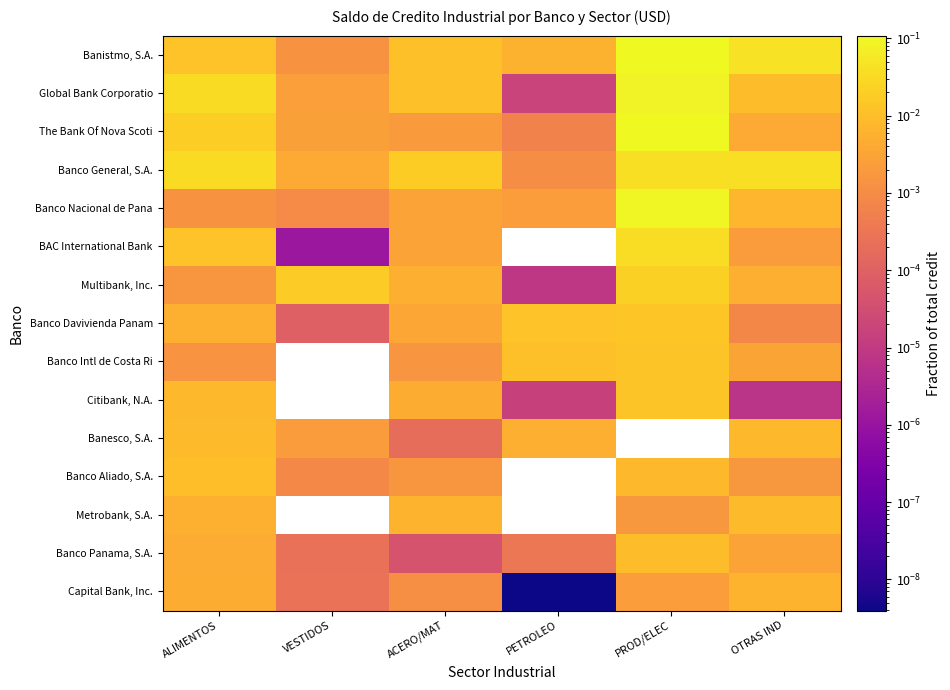

At which label is Banco General, S.A. closest to 0?

PETROLEO